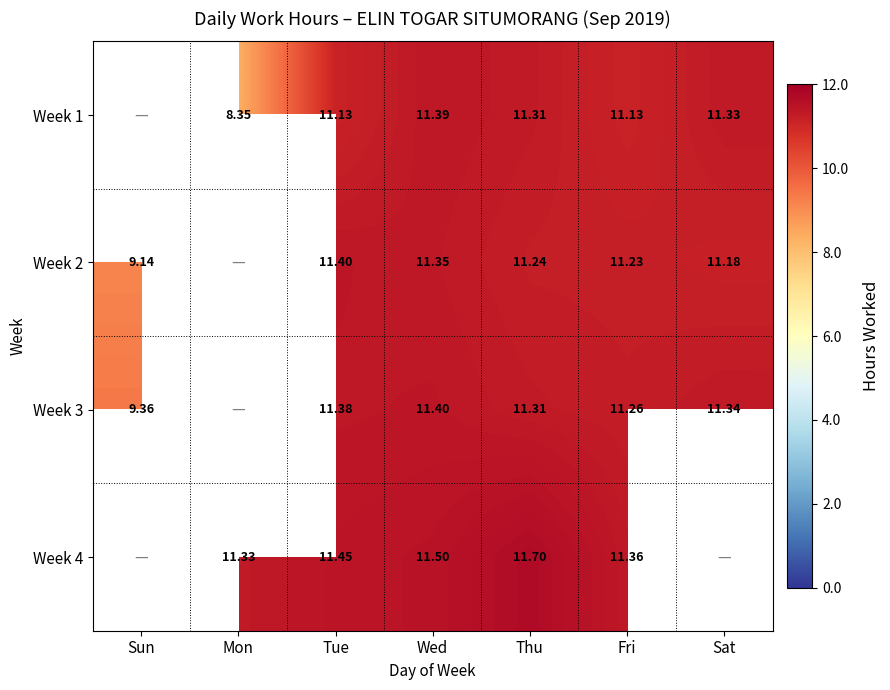

True or false: Week 2 has a value of 14.6 at Sun.

False